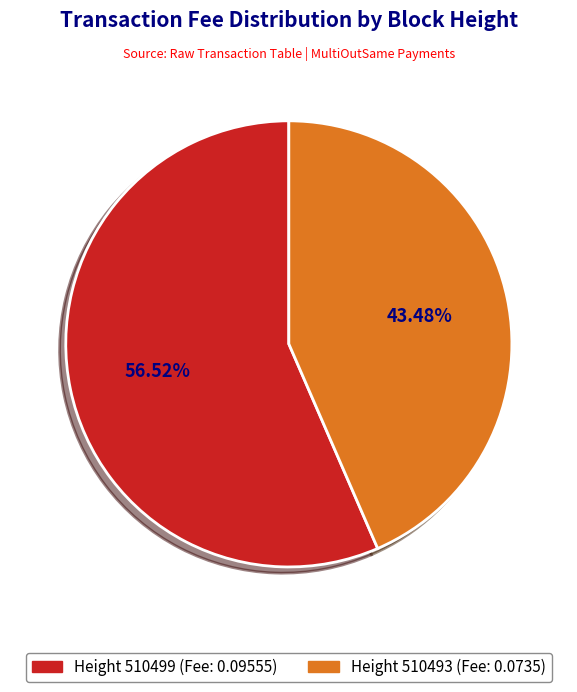

How many slices are in this pie chart?

2